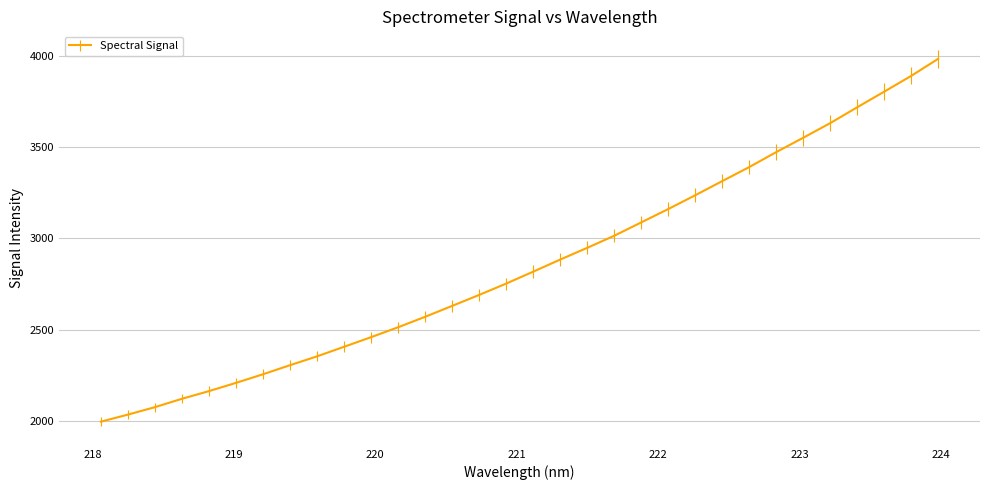

What is the minimum value shown in the chart?

1995.7